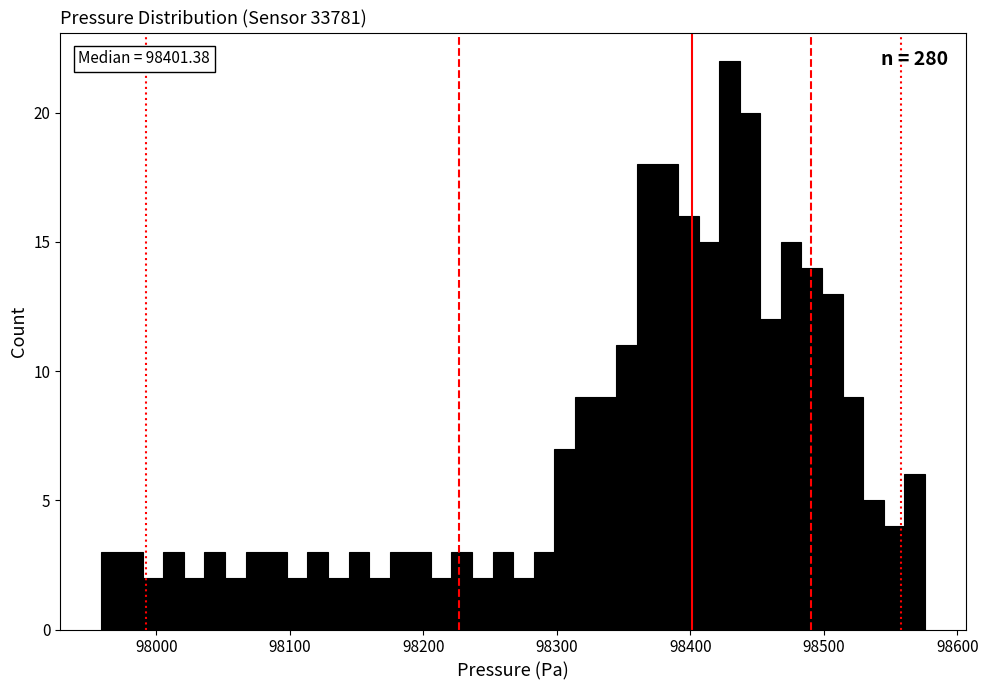

Around what value on the x-axis is the tallest bar? Give the approximate position of its centre, as read against the axis.

98430